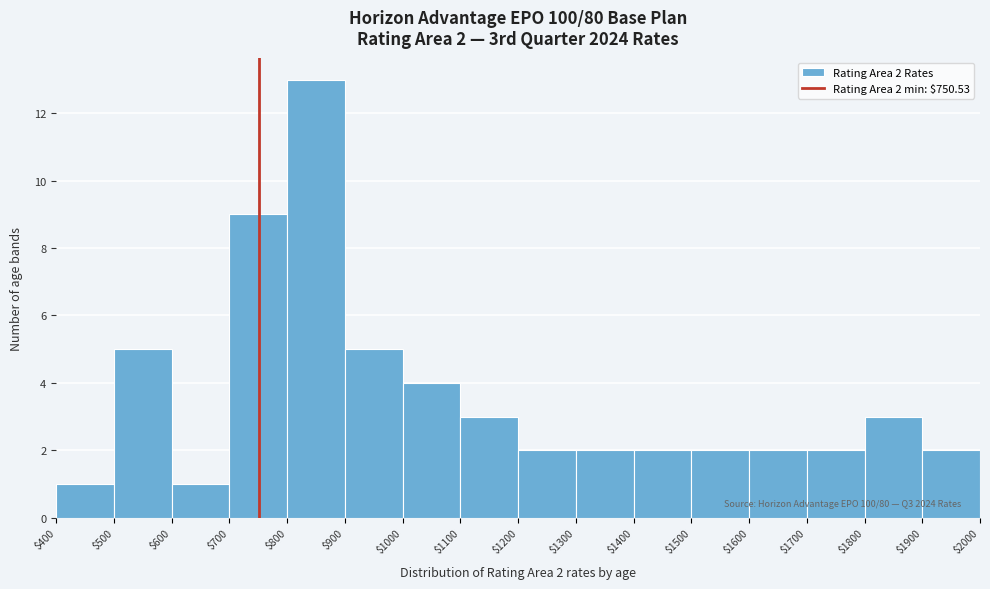

Which range on the x-axis has the tallest bar?

$800 to $900